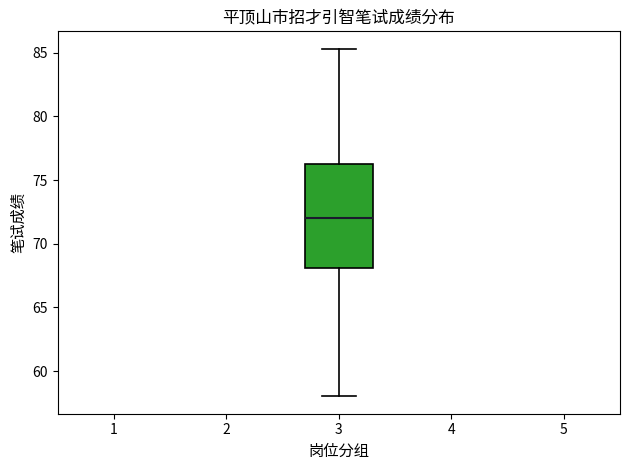

Transcribe this box plot: give where the median line is, the range the box spans, and where the two whiskers end, as read against the y-axis. The values are not printed on the chart, so give them approximately, as read against the axis.

median 72.0, box 68.0 to 76.5, whiskers 58.0 to 85.5